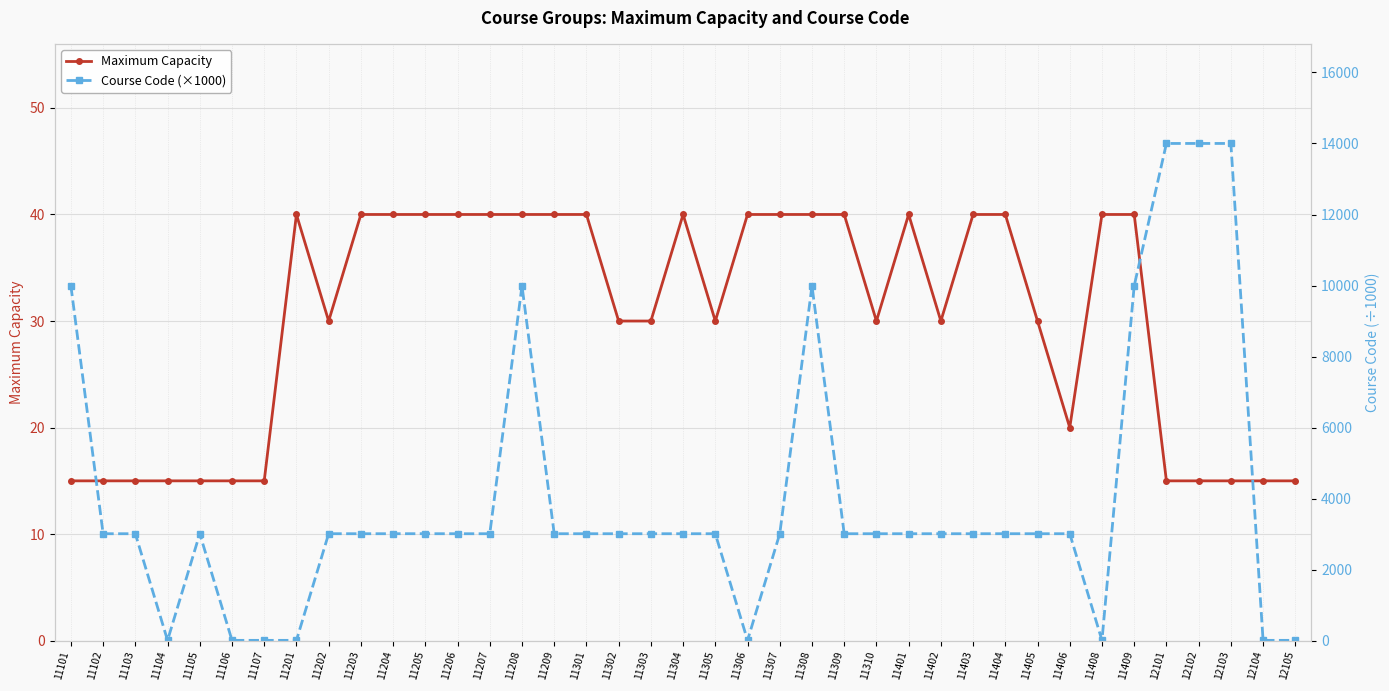

At 11202, list the series in order from largest to smallest.

Course Code (×1000), Maximum Capacity